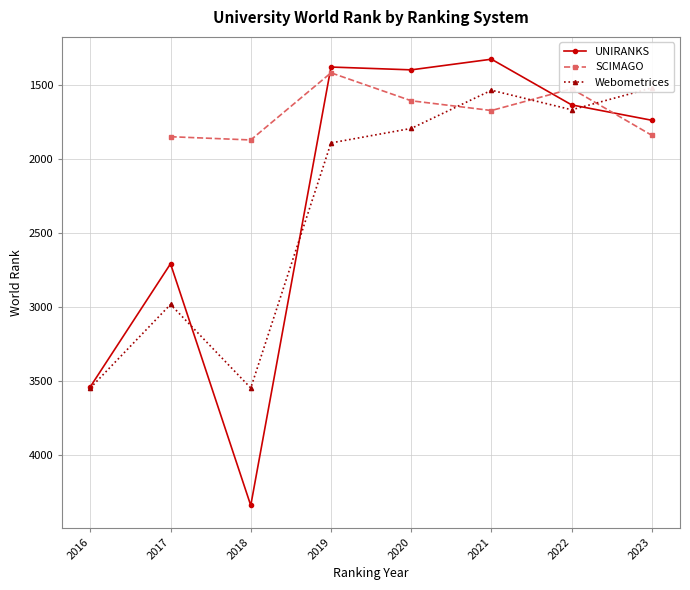

What is the sum of all Webometrices values?

18492